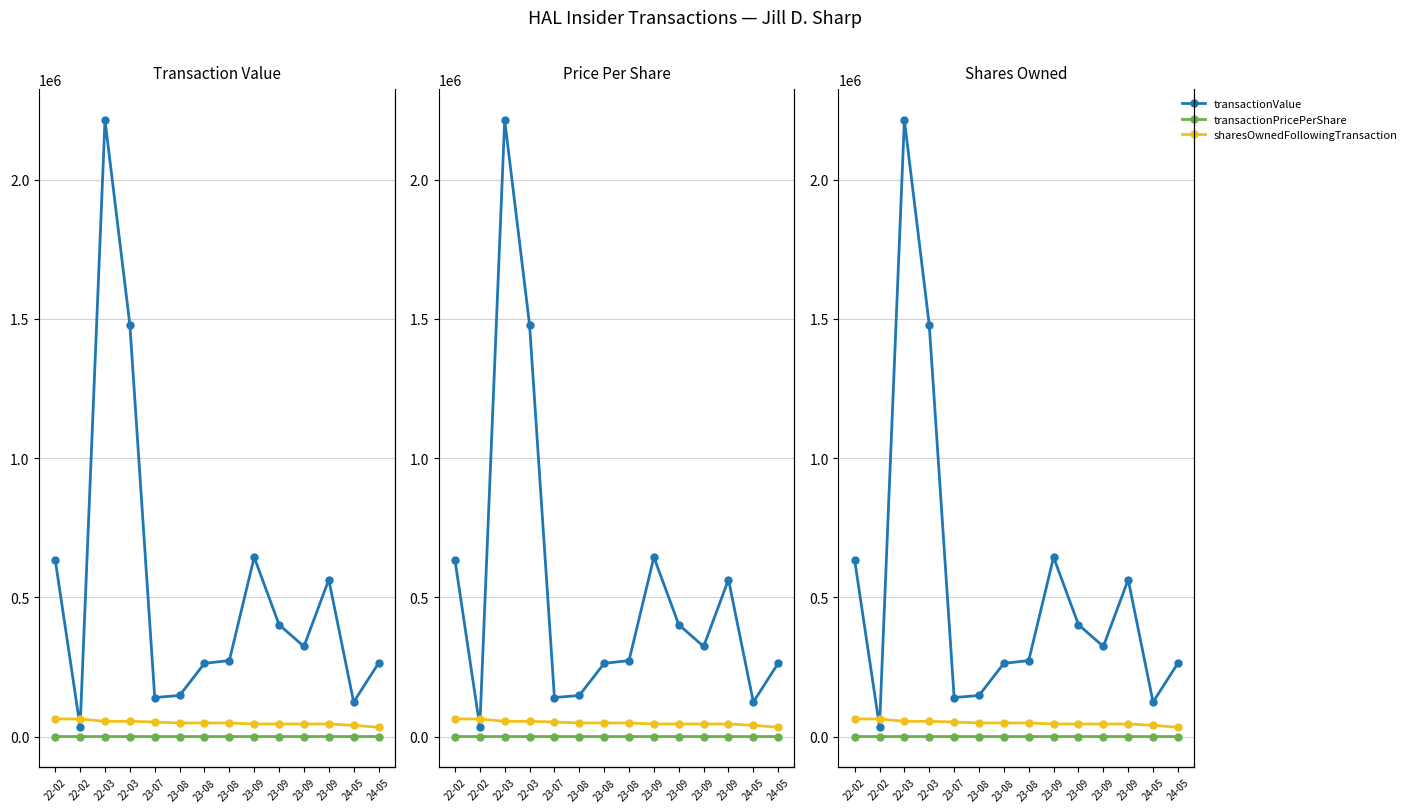

What is the label of the 4th point from the left?

22-03